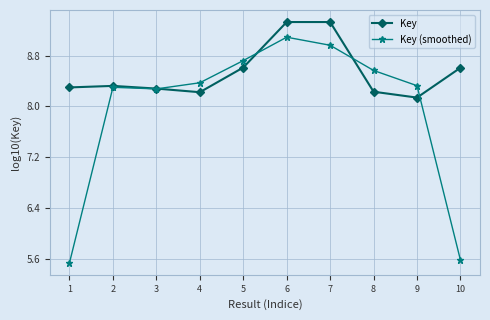

After their last crossing, which series has the higher values: Key or Key (smoothed)?

Key